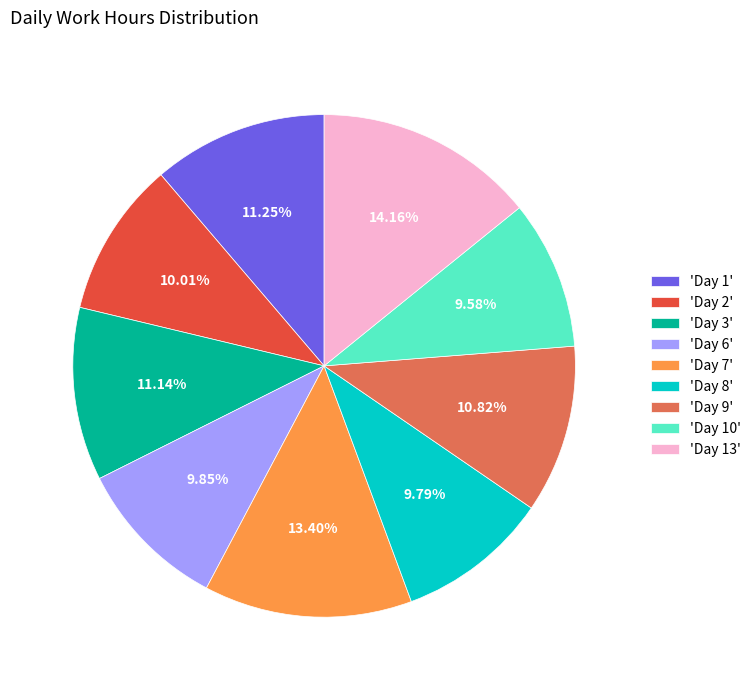

Which category has the biggest portion of the pie?

'Day 13'